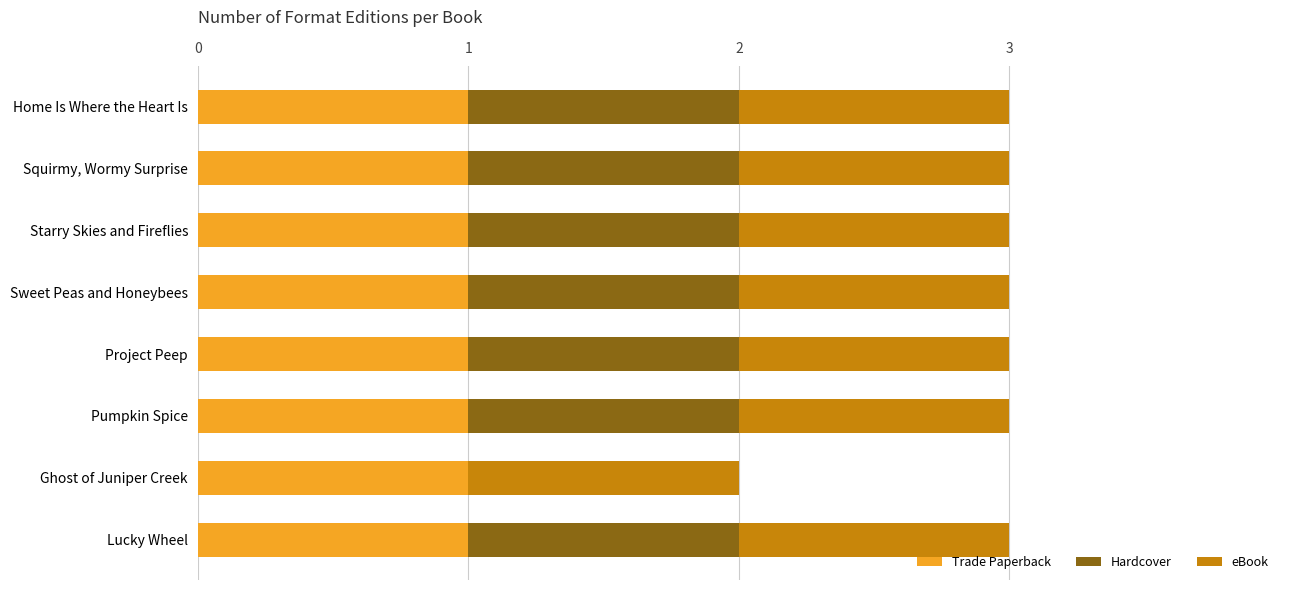

What is the total value across all series at Starry Skies and Fireflies?

3